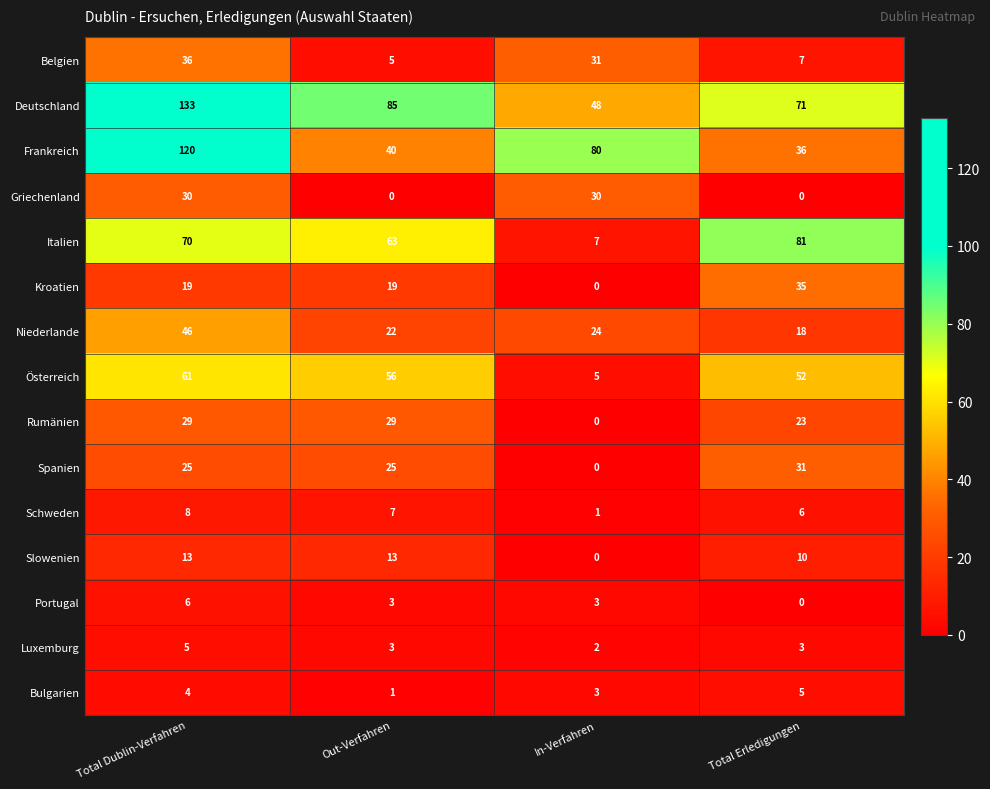

The Bulgarien series shows 3 at In-Verfahren. True or false?

True